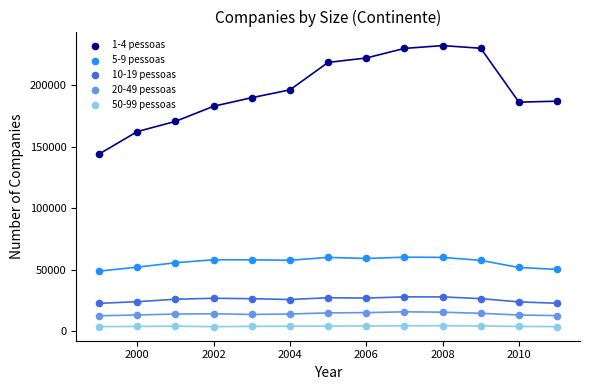

Across all series, what Y value is closest to 118025?

144092